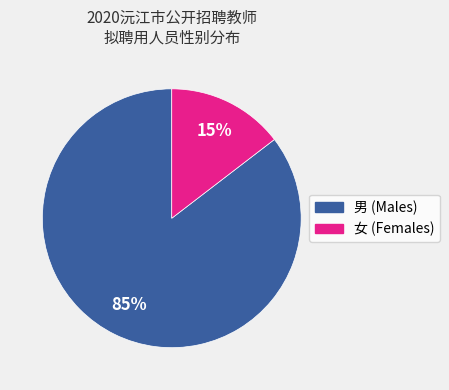

Is there any slice that represents more than half of the pie?

Yes